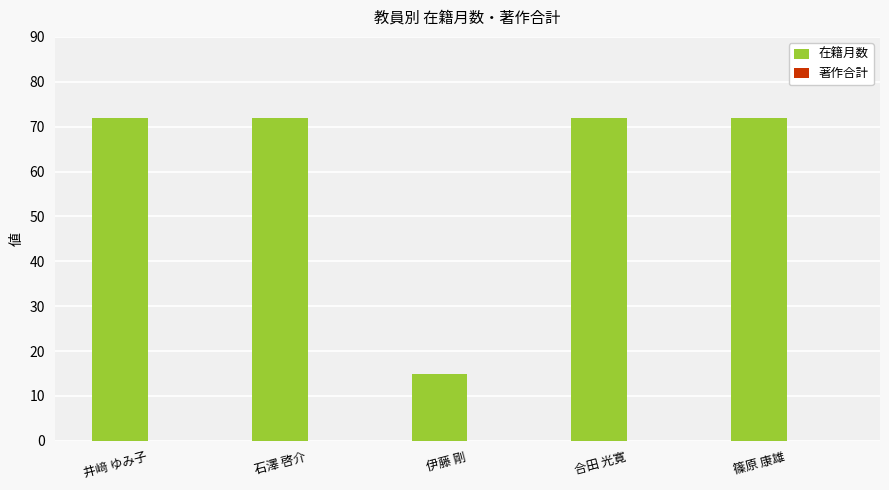

What position from the left is 合田 光寛?

4